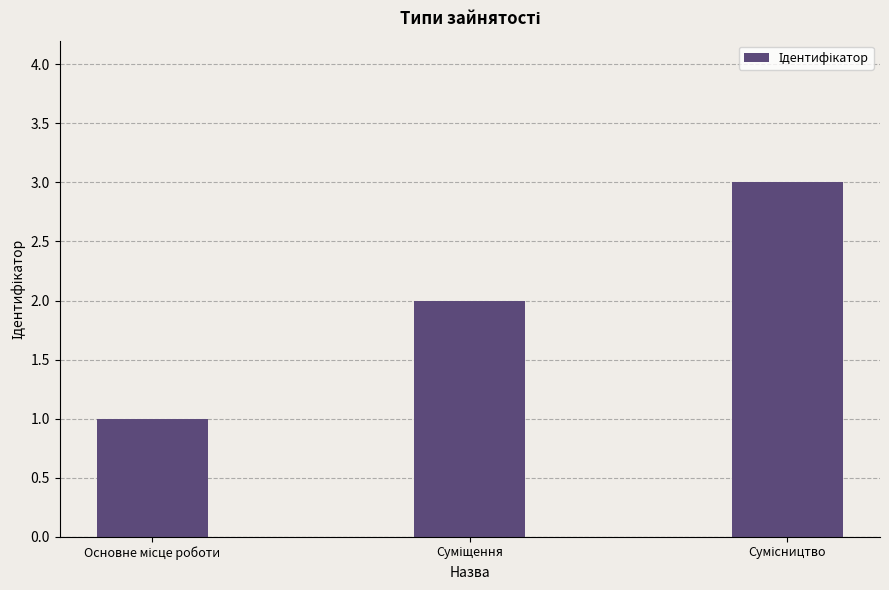

What is the sum of all values?

6